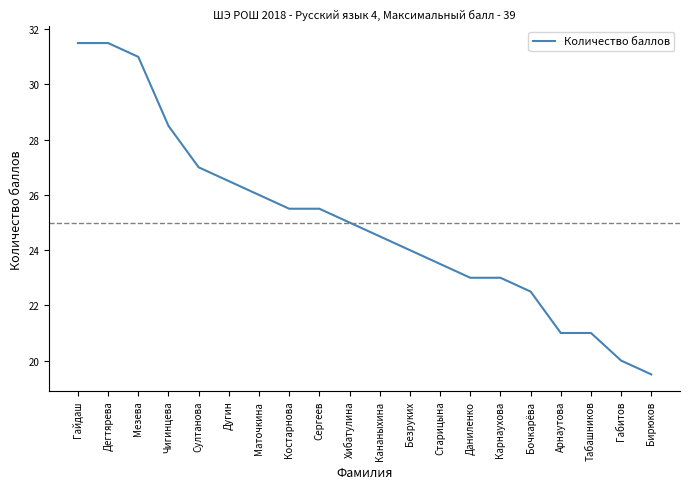

What is the ratio of the value at Хибатулина to the value at Старицына?

1.1